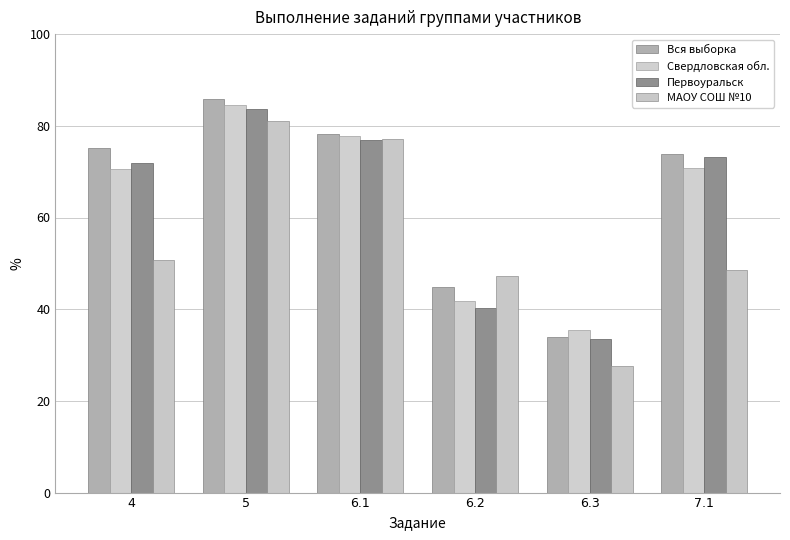

What is the smallest value displayed?

27.7